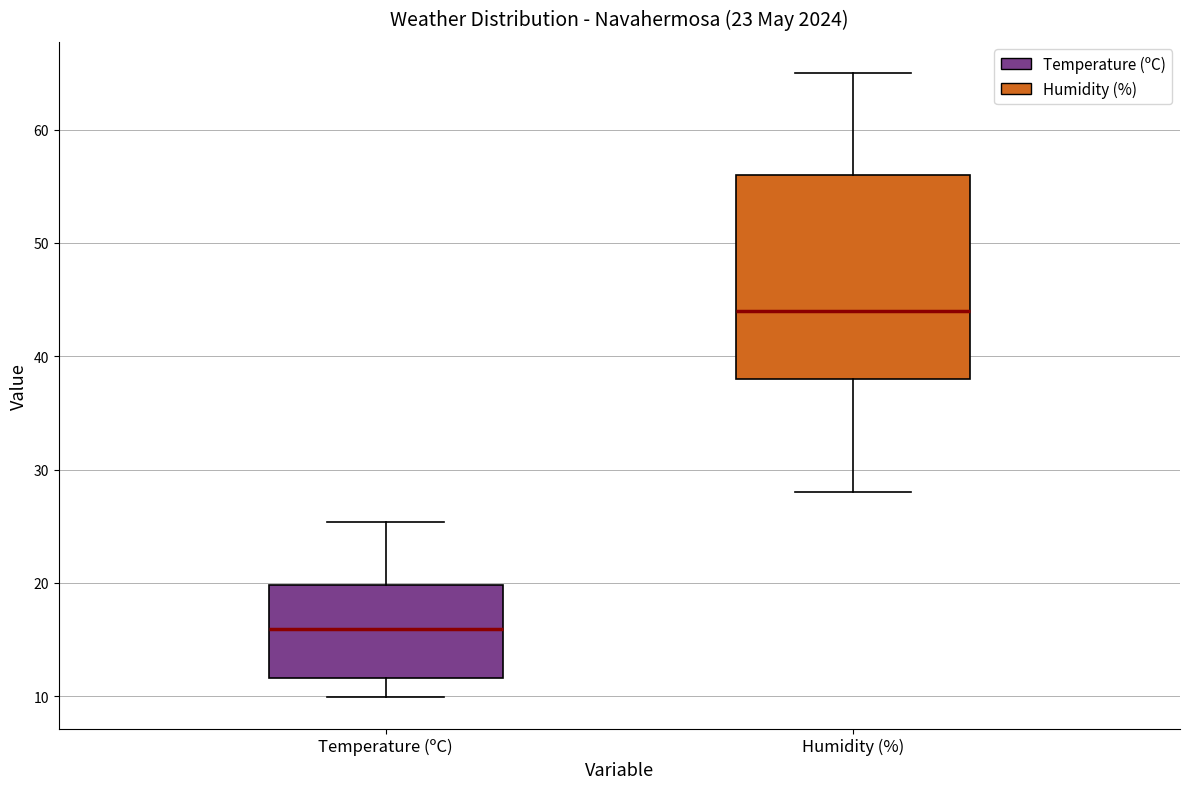

Which box has the highest median line?

Humidity (%)